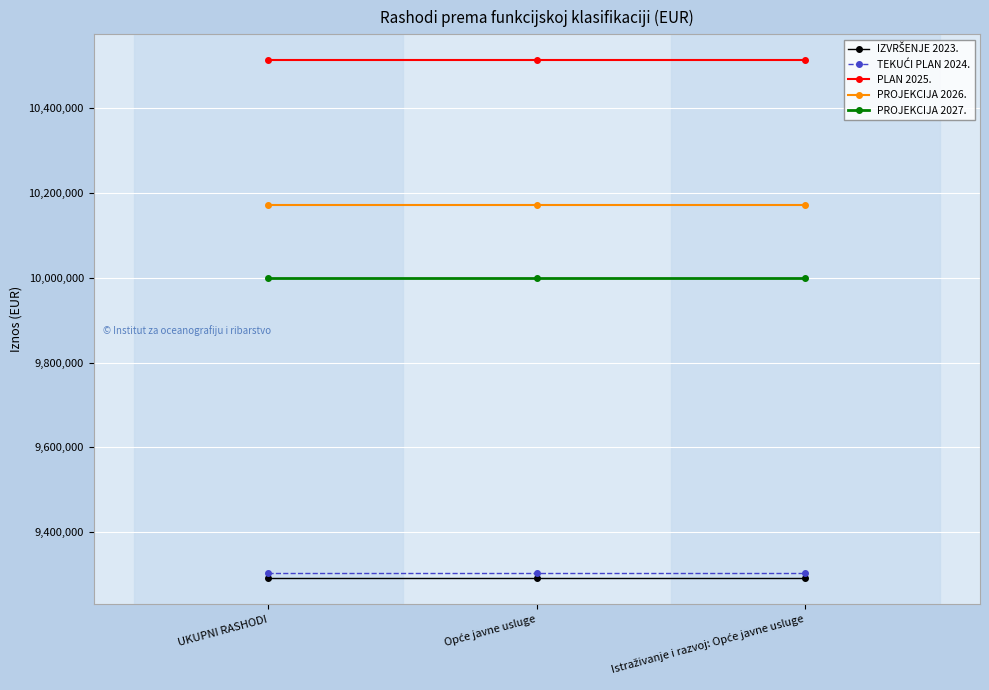

What is the value of the PROJEKCIJA 2027. point at the 2nd from the left?

9998281